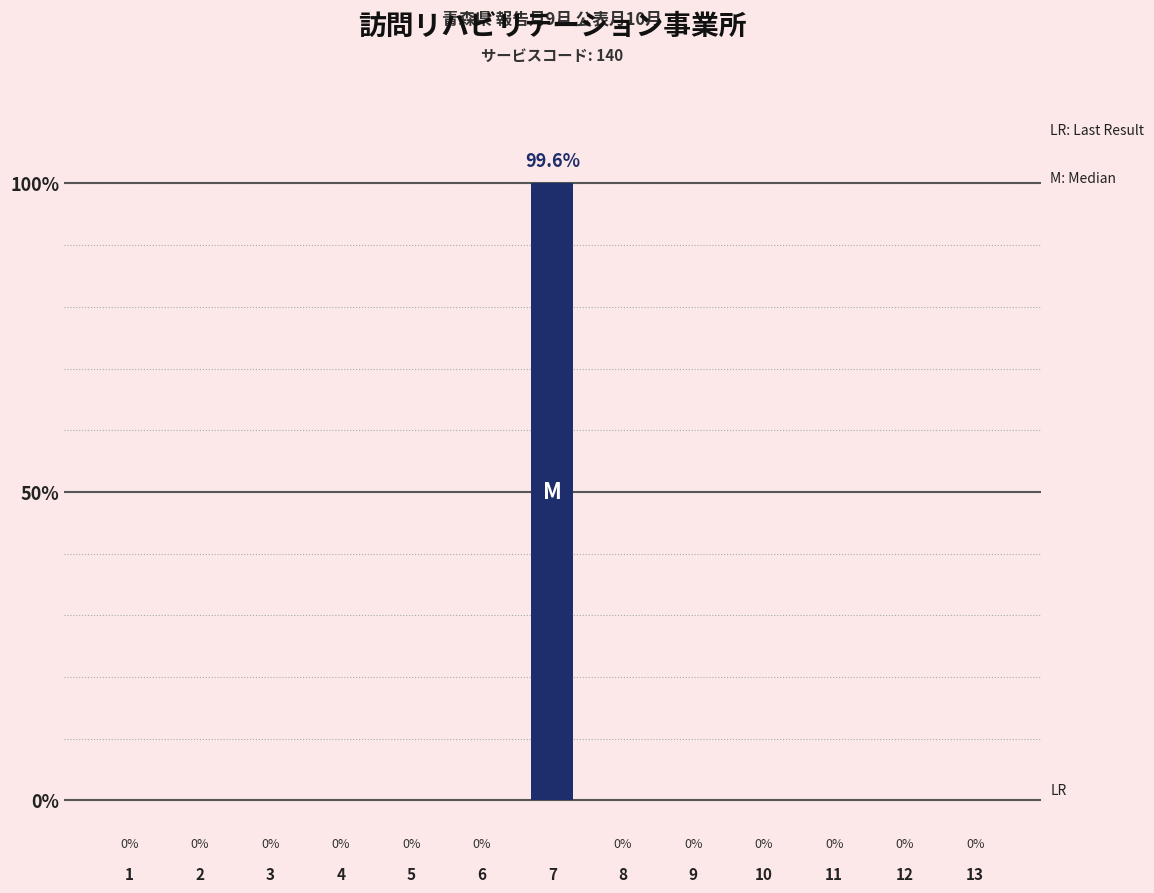

List the labels in order of value, smallest first.

1, 2, 3, 4, 5, 6, 8, 9, 10, 11, 12, 13, 7